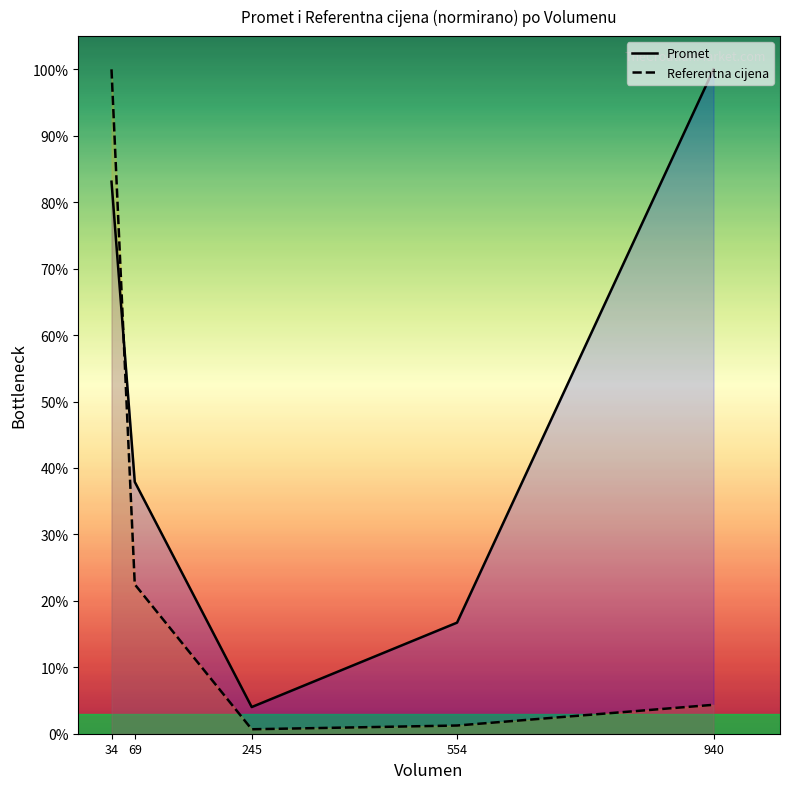

Count the number of data series in this chart.

2